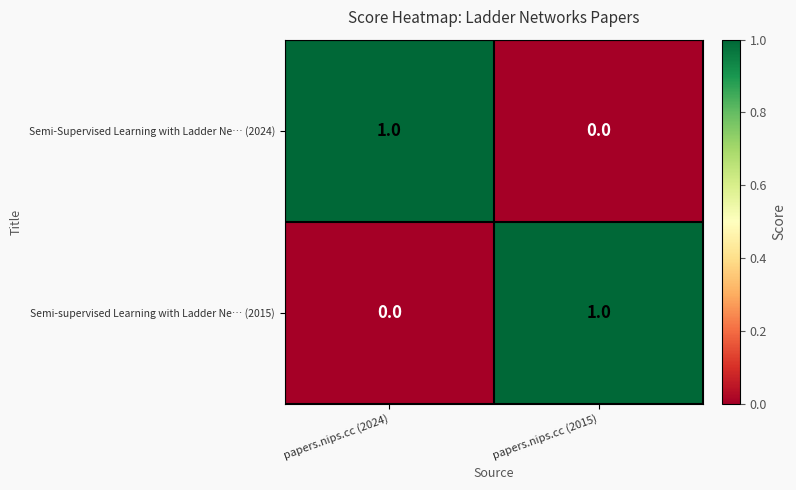

Is it true that Semi-Supervised Learning with Ladder Ne… (2024) equals 1 at papers.nips.cc (2024)?

True